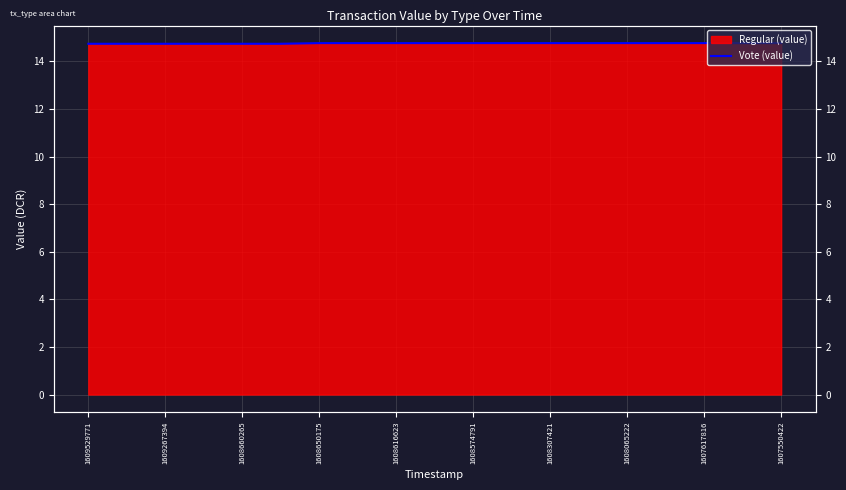

Is it true that the value at 1608574791 is 19.2?

False